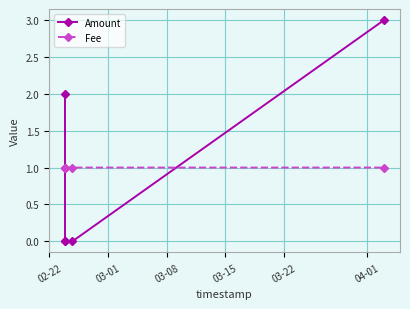

After their last crossing, which series has the higher values: Fee or Amount?

Amount